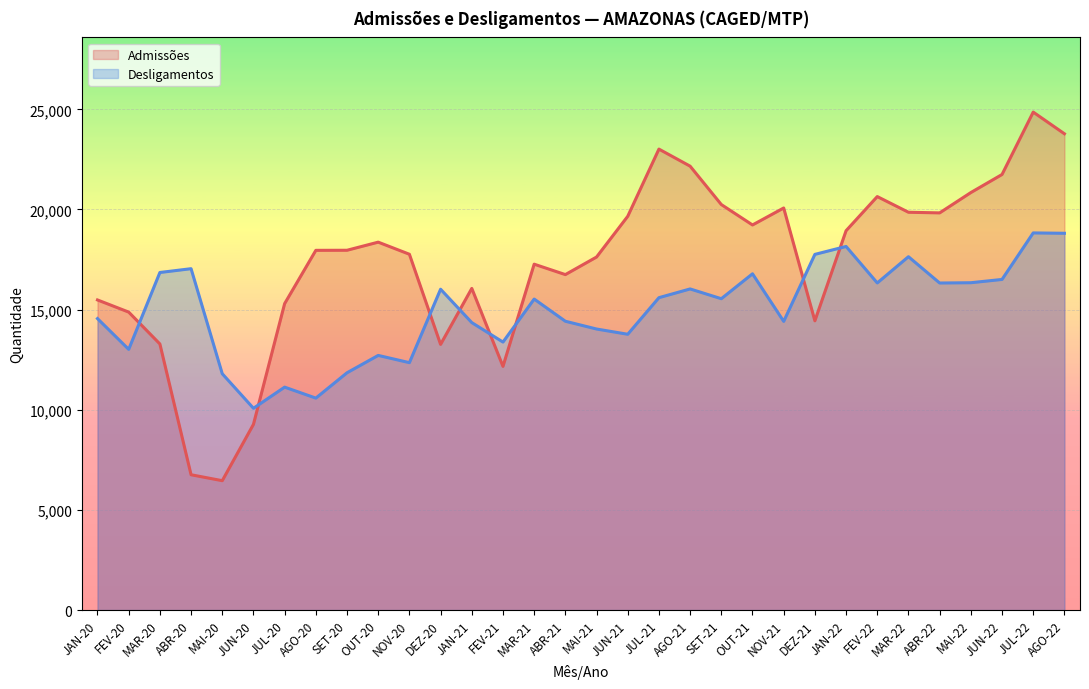

The Admissões series shows 26863 at JUN-21. True or false?

False